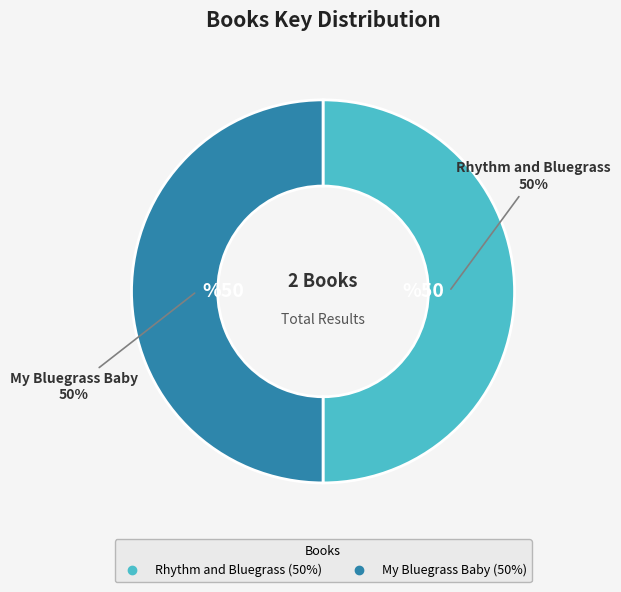

What is the ratio of the value at My Bluegrass Baby to the value at Rhythm and Bluegrass?

1.0